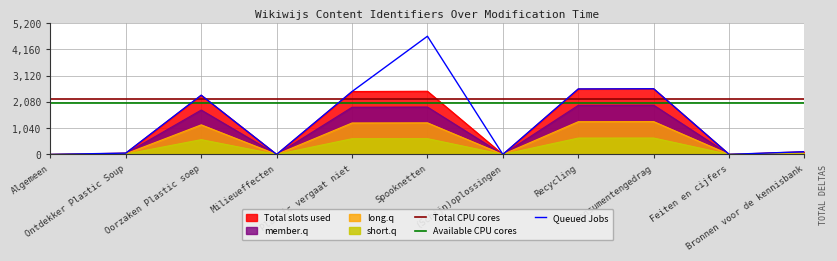

Which series has the largest range (max minus min)?

Queued Jobs